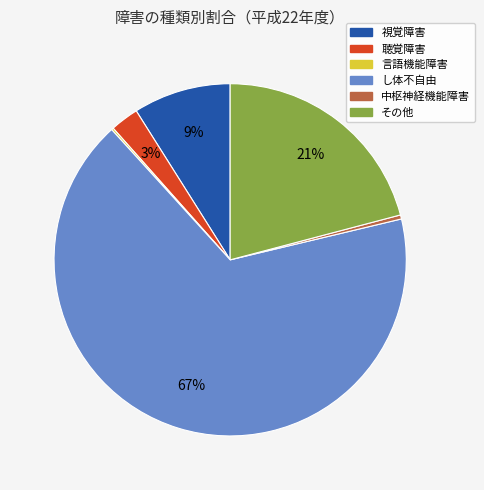

Is し体不自由 the majority of the pie?

Yes